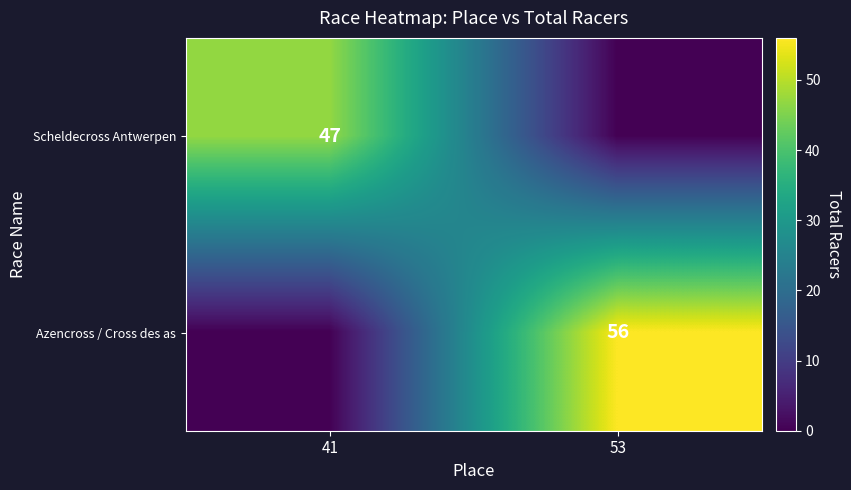

True or false: Azencross / Cross des as has a value of 56 at 53.

True